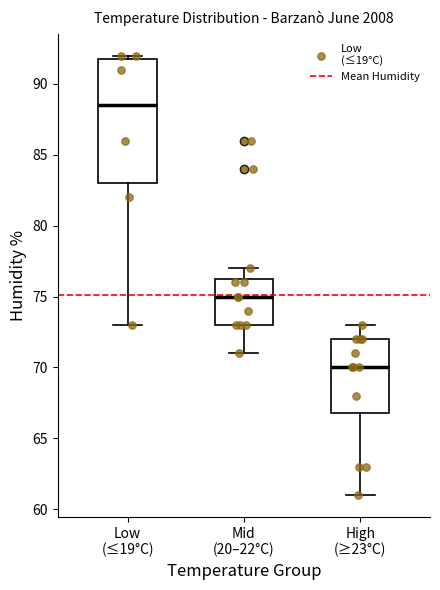

Reading left to right, read every box against the y-axis: the position of its median line, the range the box covers, and the ends of its whiskers. The values are not printed on the chart, so give them approximately, as read against the axis.

Low (≤19°C): median 88.5, box 83.0 to 92.0, whiskers 73.0 to 92.0 (just above the box's upper edge)
Mid (20–22°C): median 75.0, box 73.0 to 76.5, whiskers 71.0 to 77.0
High (≥23°C): median 70.0, box 67.0 to 72.0, whiskers 61.0 to 73.0